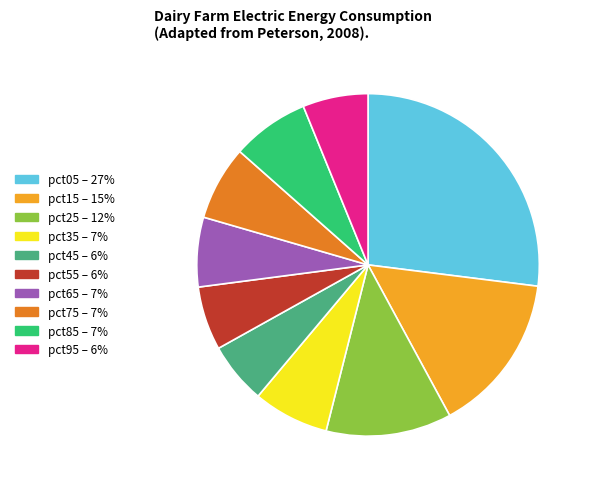

Do pct85 – 7% and pct05 – 27% together represent more than half of the pie?

No